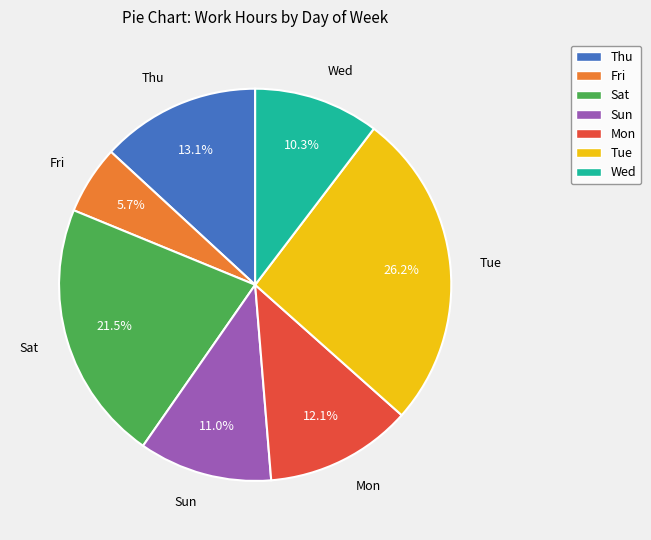

How much of the chart is everything except Mon?

87.9%